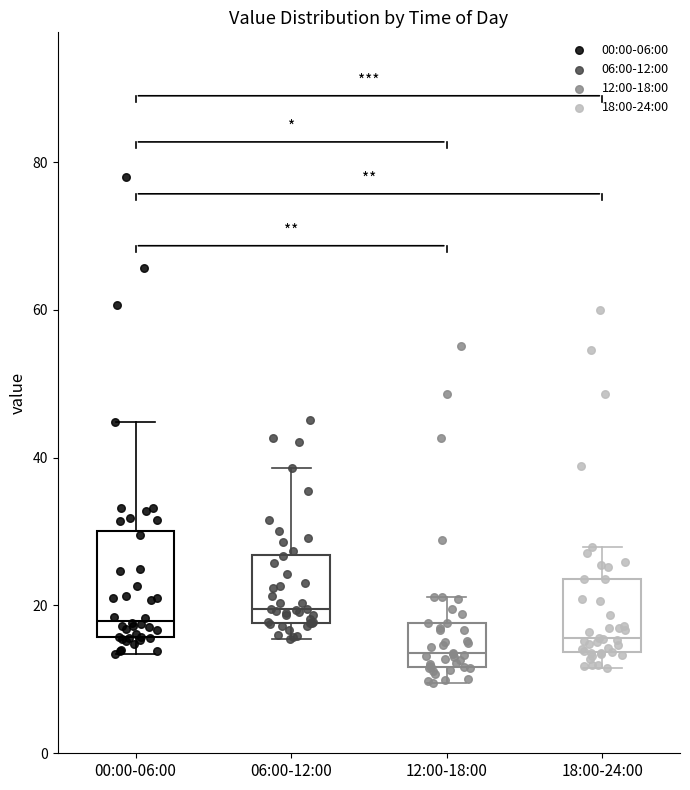

Which box has the lowest median line?

12:00-18:00